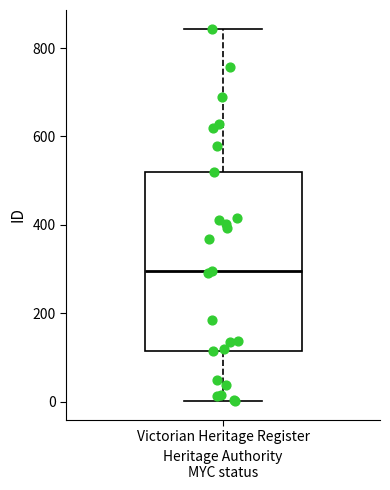

Transcribe this box plot: give where the median line is, the range the box spans, and where the two whiskers end, as read against the y-axis. The values are not printed on the chart, so give them approximately, as read against the axis.

median 300, box 120 to 520, whiskers 0 to 840